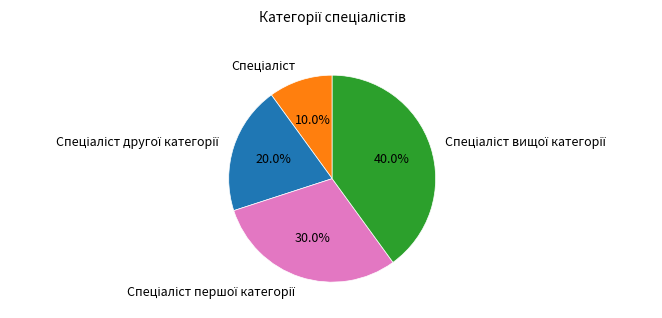

Does any single category account for the majority?

No